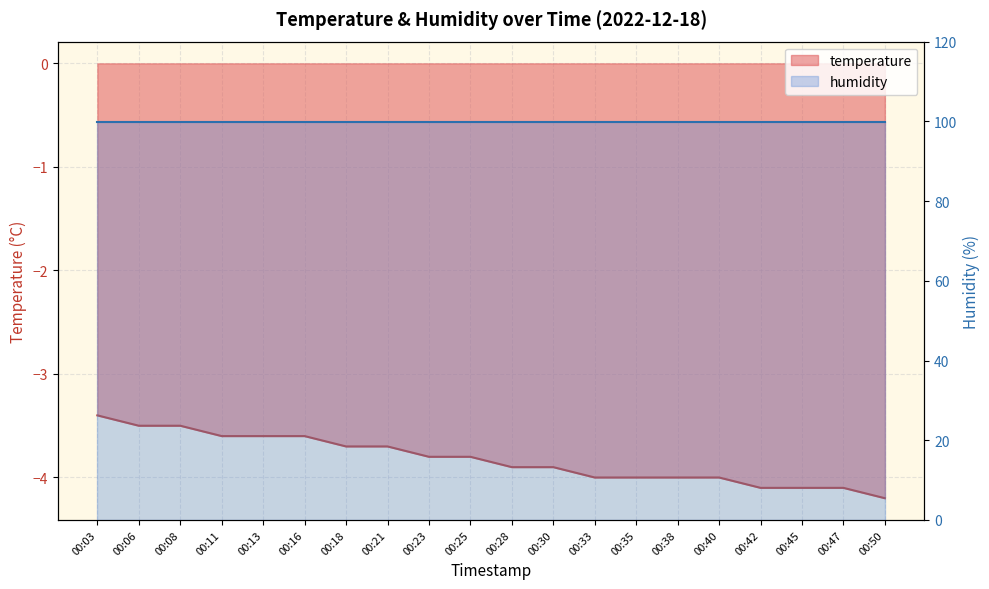

At which category does the chart reach its minimum across all series?

00:50